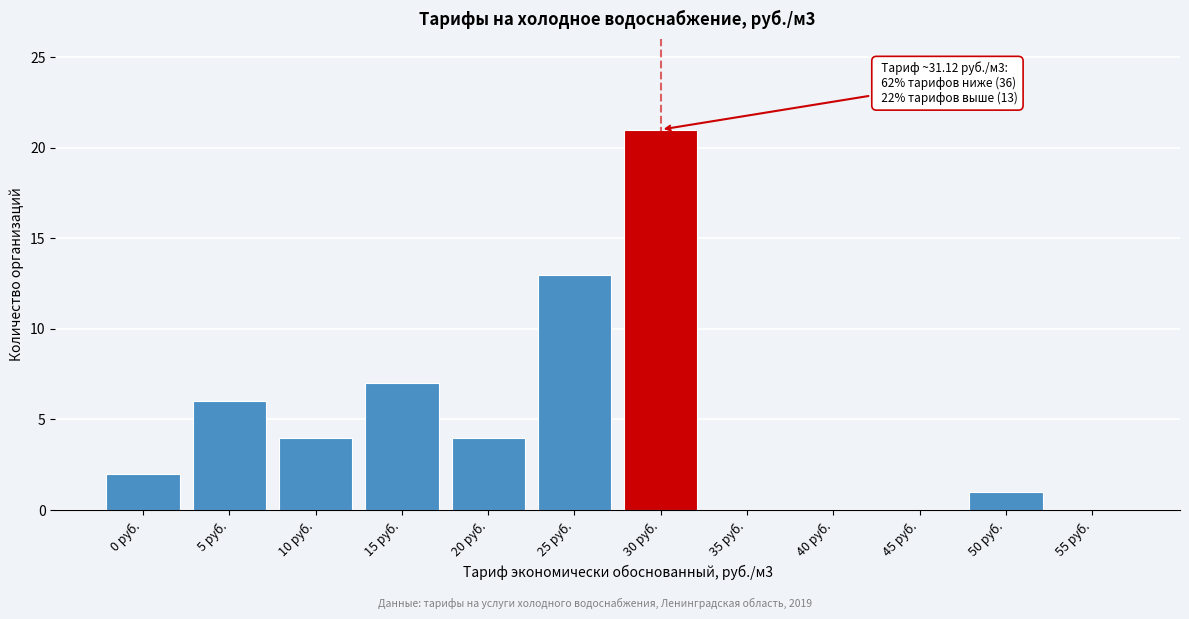

Reading left to right, transcribe all the data shown in this chart.

0 руб.=2	5 руб.=6	10 руб.=4	15 руб.=7	20 руб.=4	25 руб.=13	30 руб.=21	35 руб.=0	40 руб.=0	45 руб.=0	50 руб.=1	55 руб.=0